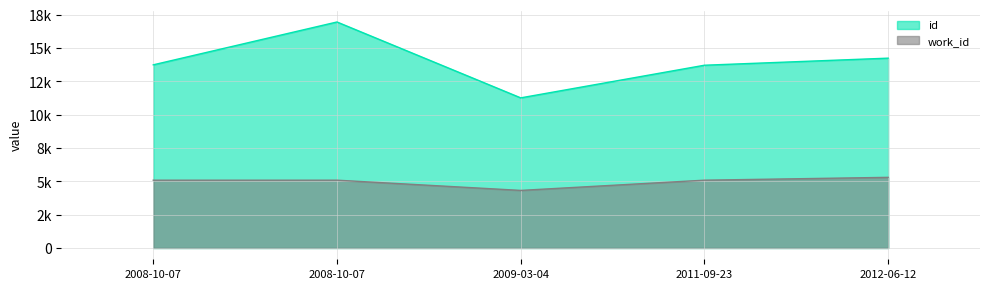

Which series has the largest total across all categories?

id